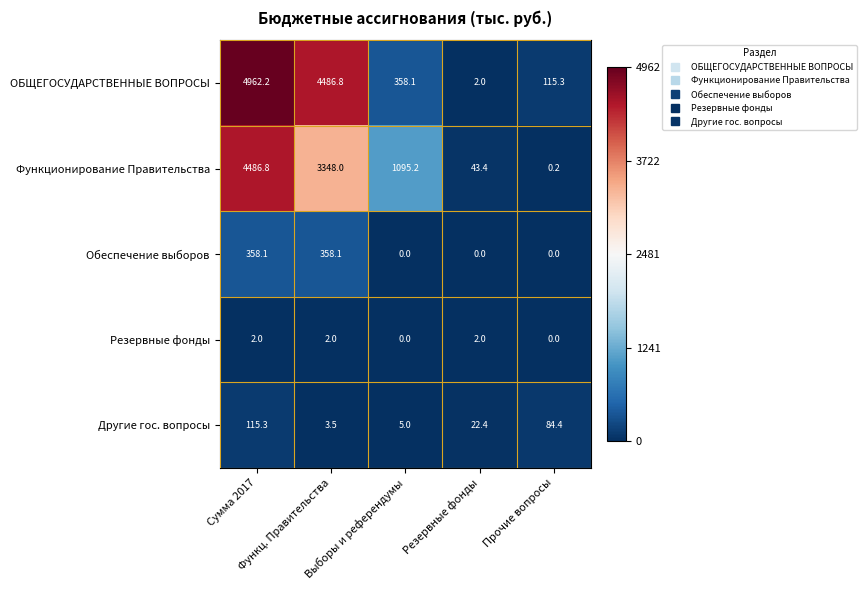

What is the total value across all series at Сумма 2017?

9924.4